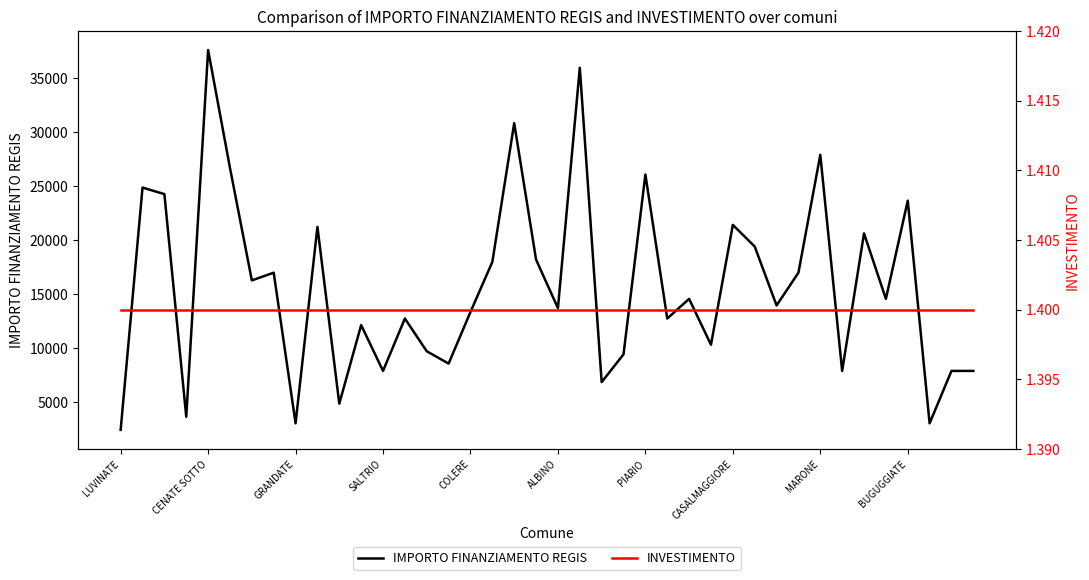

At how many categories does at least one series exceed 5716?

35